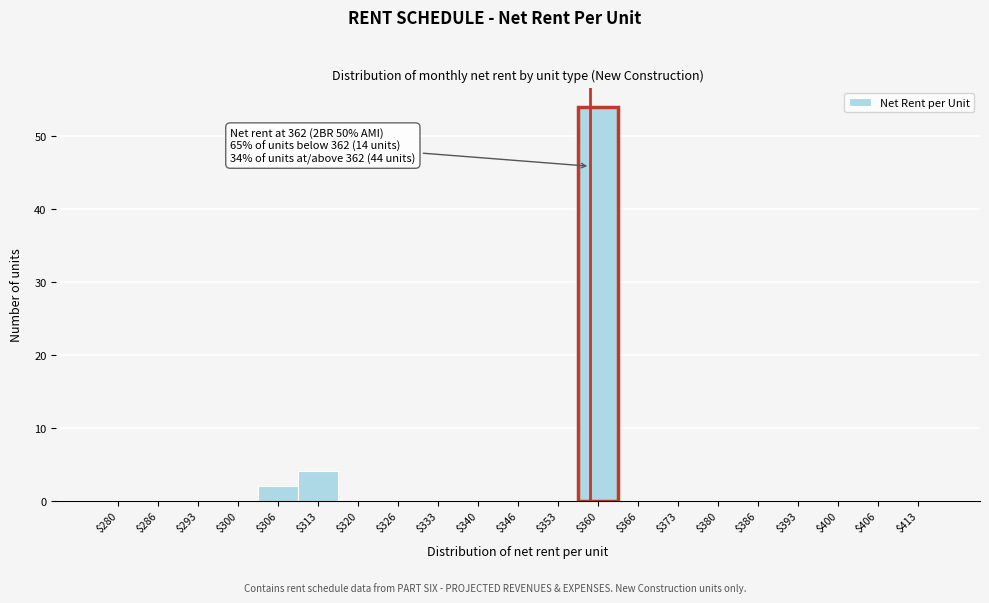

What is the maximum value shown in the chart?

54